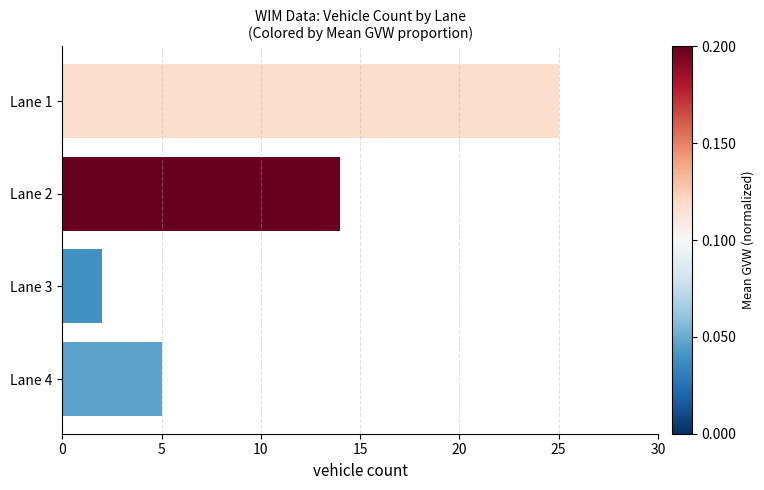

Reading top to bottom, what are all the values shown in this chart?

Lane 1=25	Lane 2=14	Lane 3=2	Lane 4=5